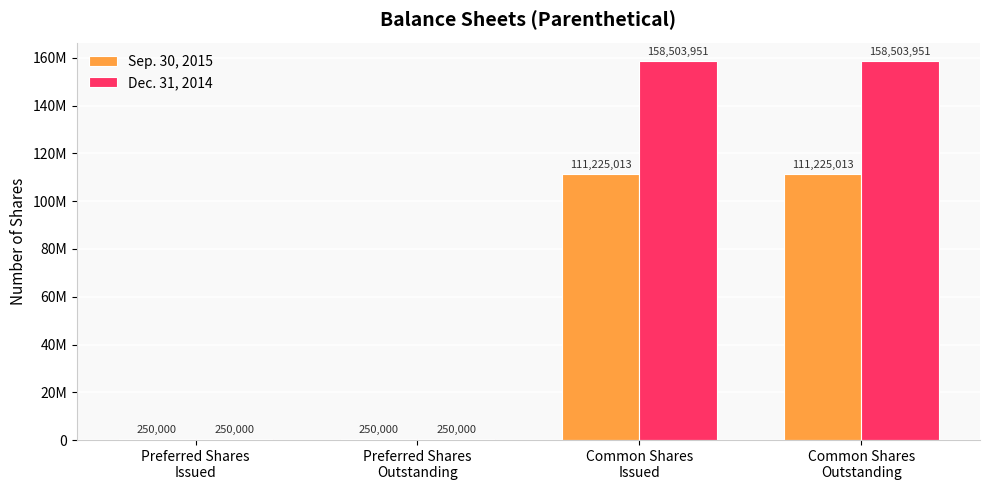

What position from the left is Preferred Shares
Outstanding?

2